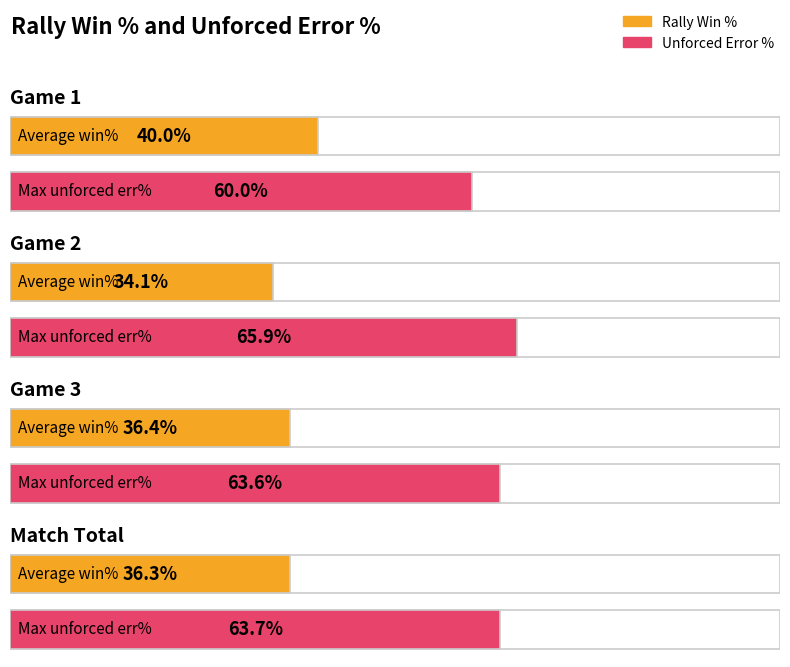

What is the value of the Maximum utilization bar at the 2nd from the left?

65.9